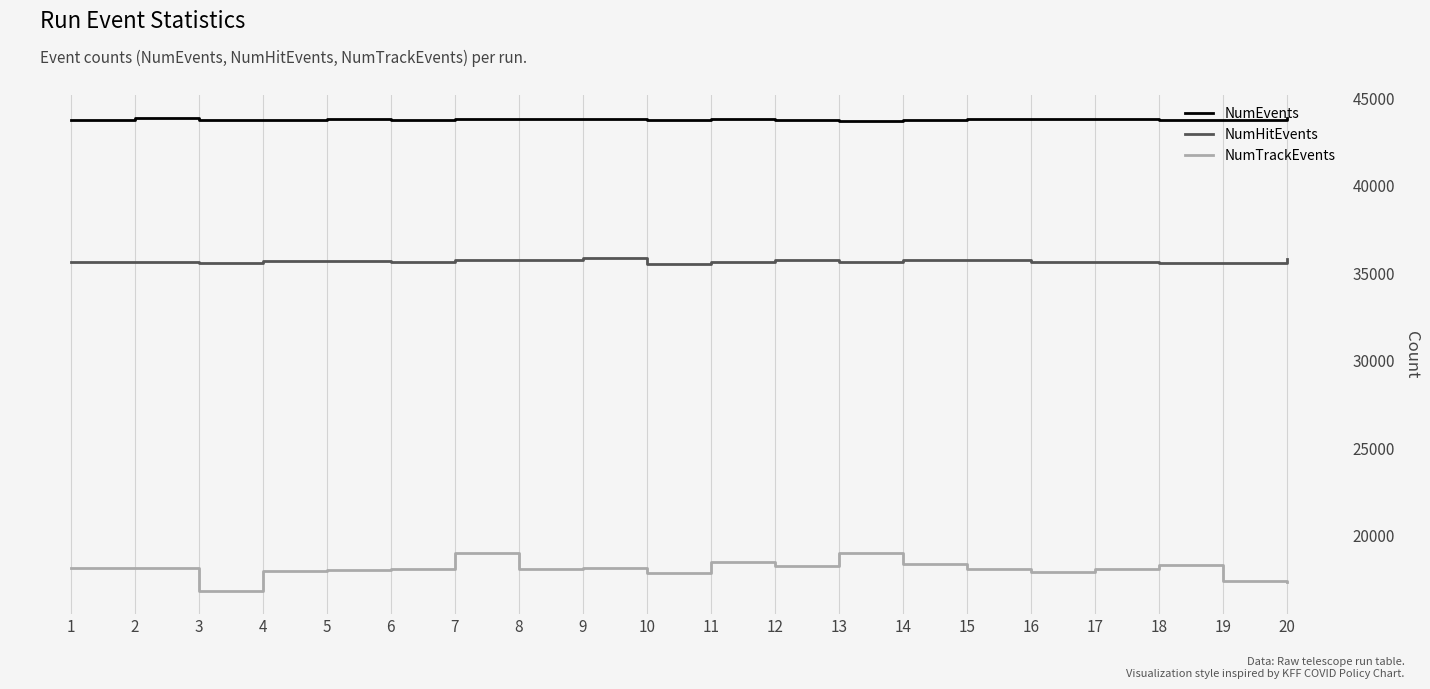

Which series has the largest total across all categories?

NumEvents